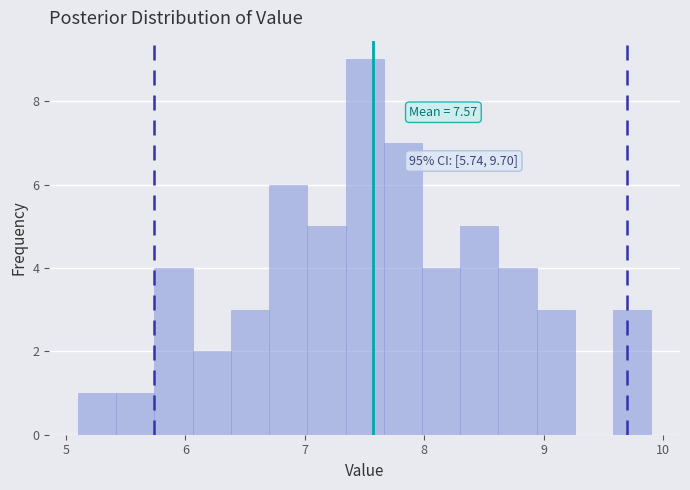

Read against the x-axis, roughly where is the centre of the tallest bar?

7.5